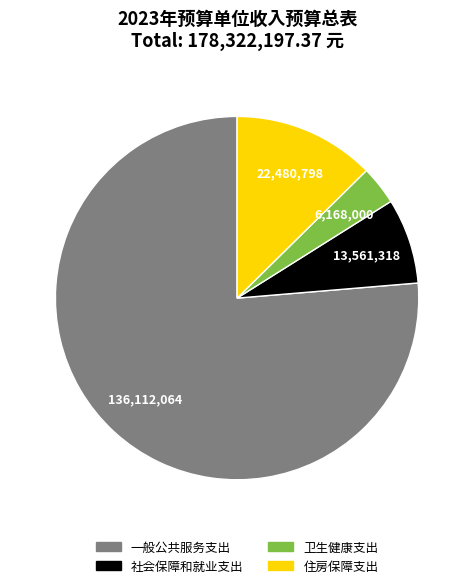

Rank the categories by value from highest to lowest.

一般公共服务支出, 住房保障支出, 社会保障和就业支出, 卫生健康支出